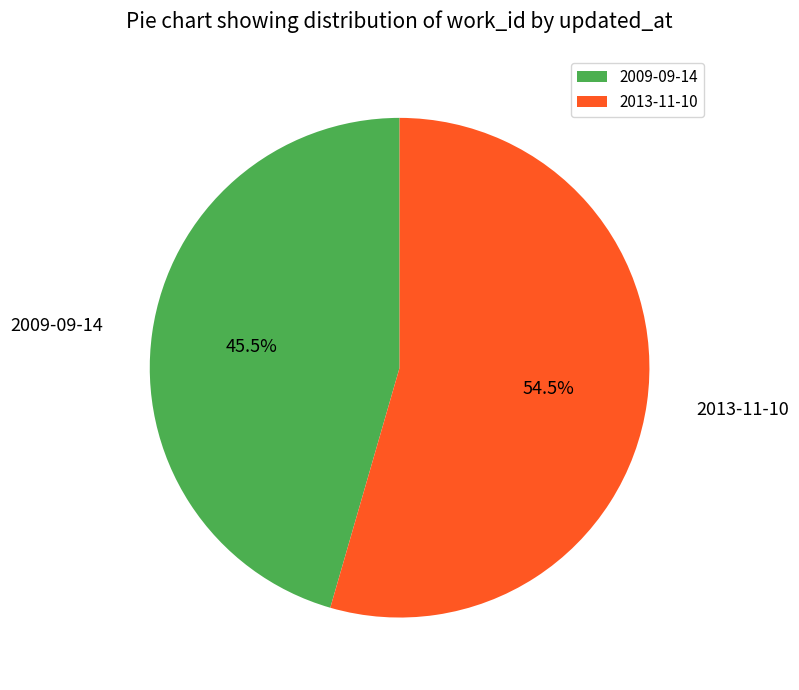

Does 2013-11-10 account for over 50% of the chart?

Yes